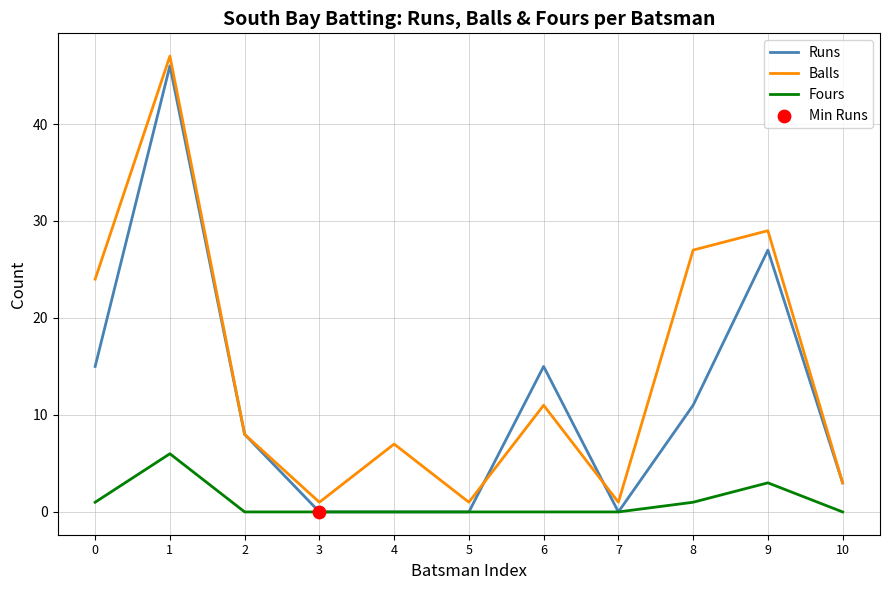

Between 3 and 4, which series saw the biggest shift?

Balls